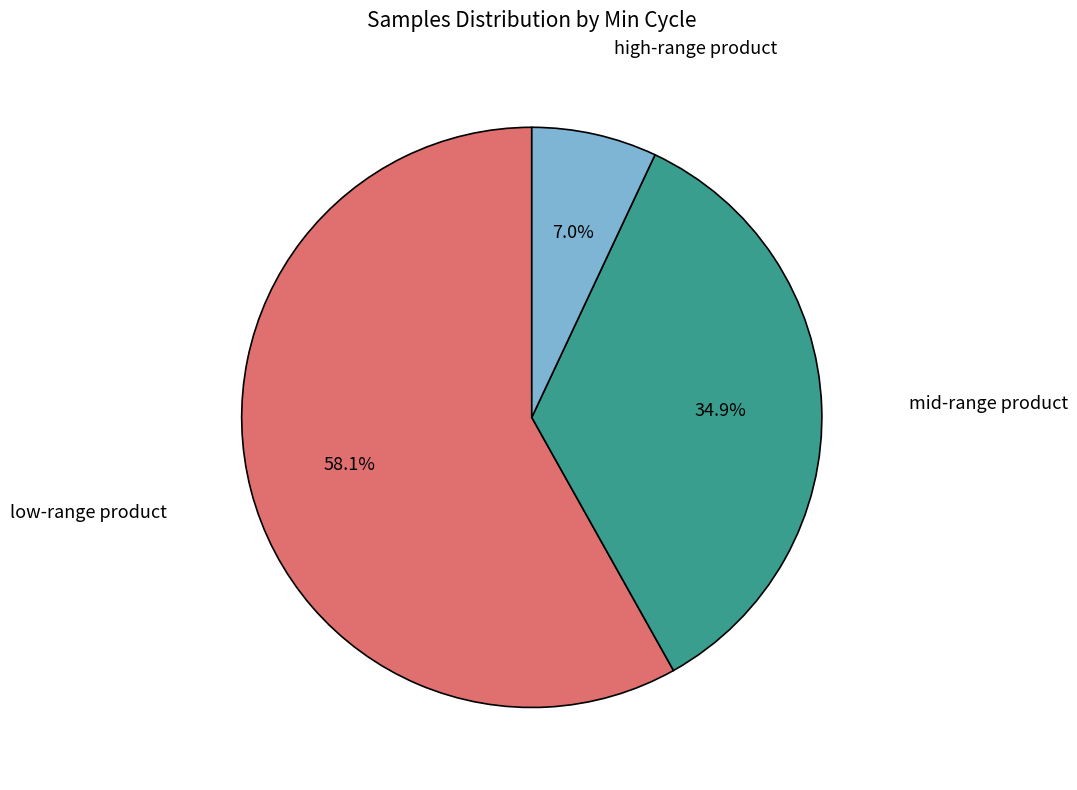

Is there a majority slice in this chart?

Yes